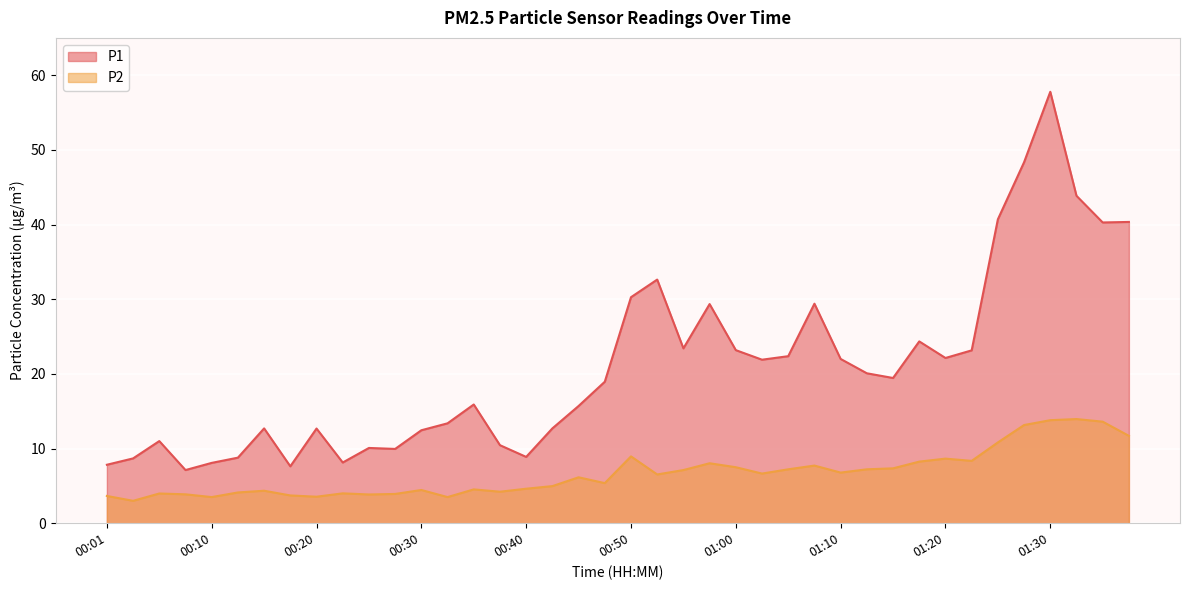

List the series in order of their overall mean, highest first.

P1, P2